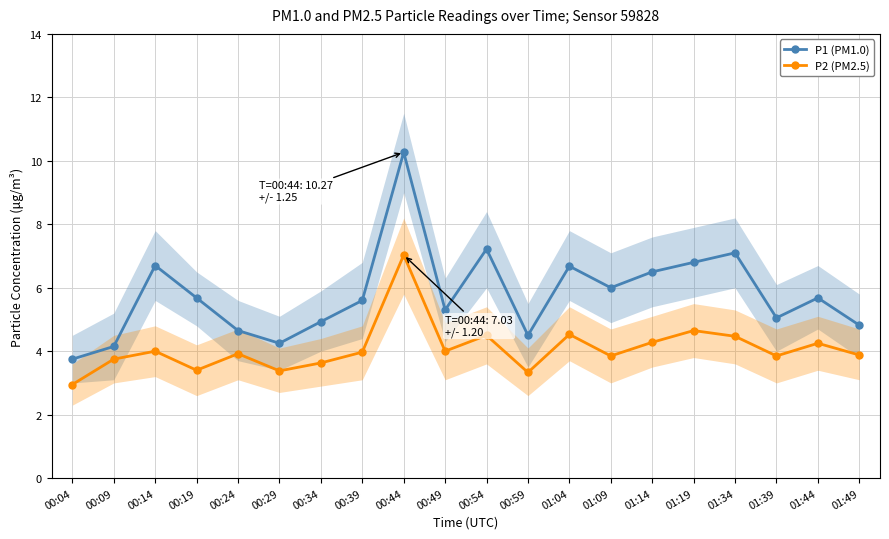

What is the difference between the maximum and minimum values in the P2 (PM2.5) series?

4.1